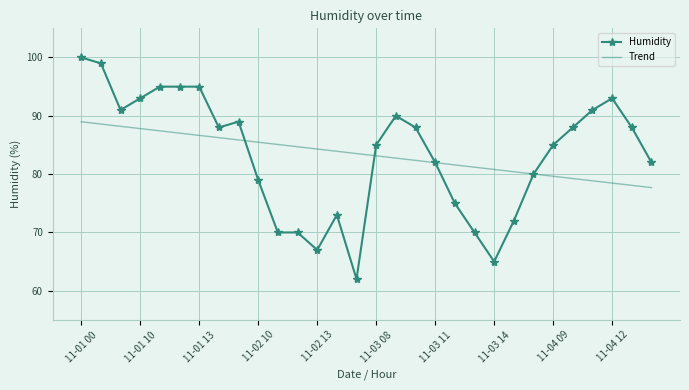

What is the minimum value shown in the chart?

62.0